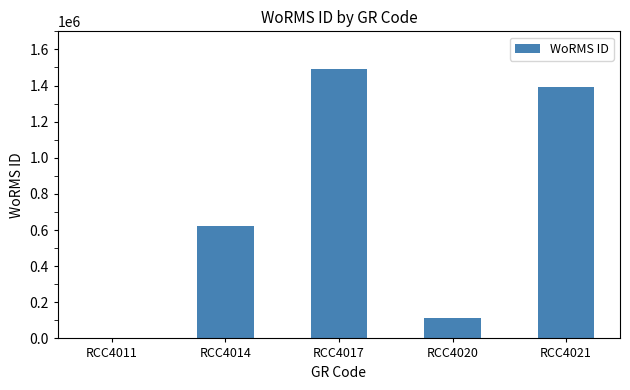

What is the sum of the values at RCC4020 and RCC4014?

733985